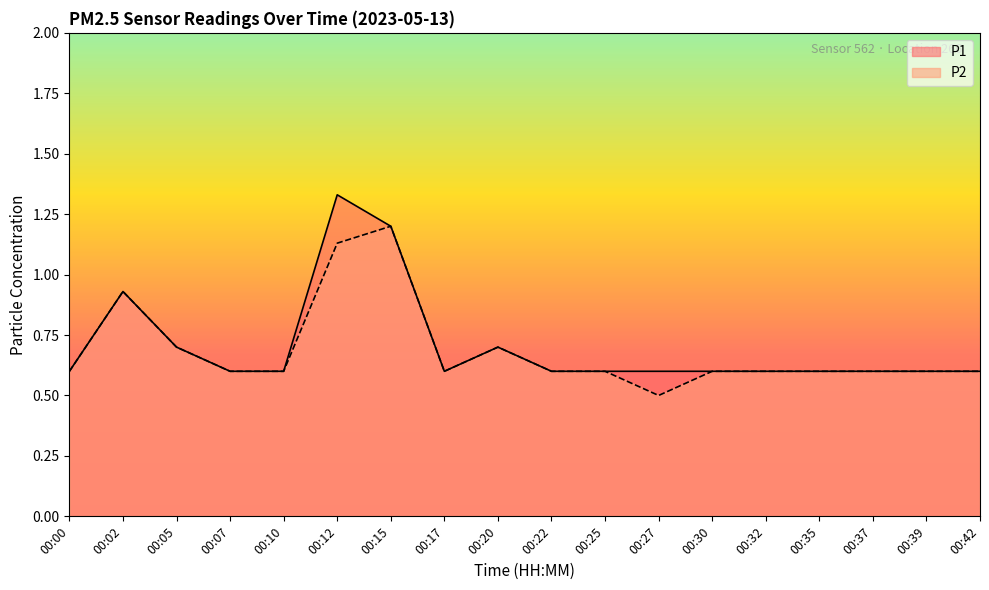

True or false: P1 and P2 intersect in this chart.

False